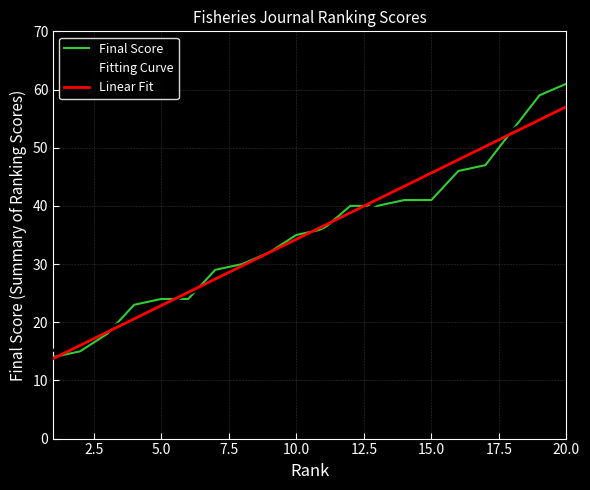

Which has a higher value, 3 or 1?

3